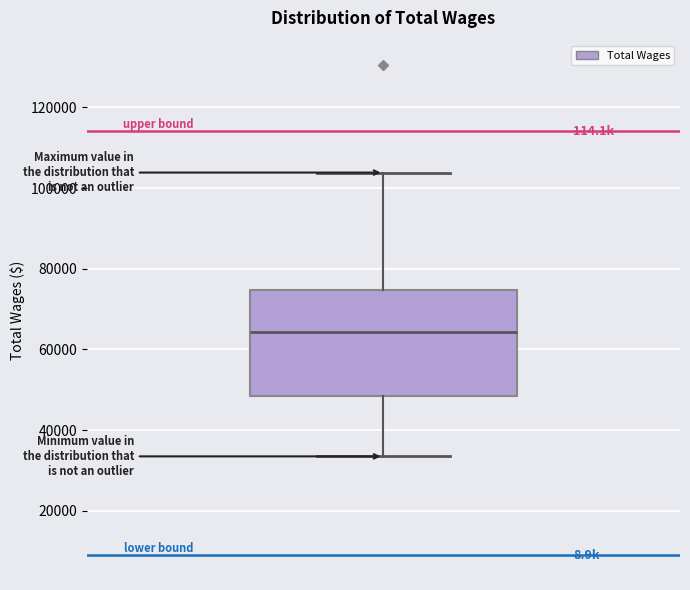

Where is the lower edge of the box on the y-axis? The values are not printed on the chart, so give them approximately, as read against the axis.

48000